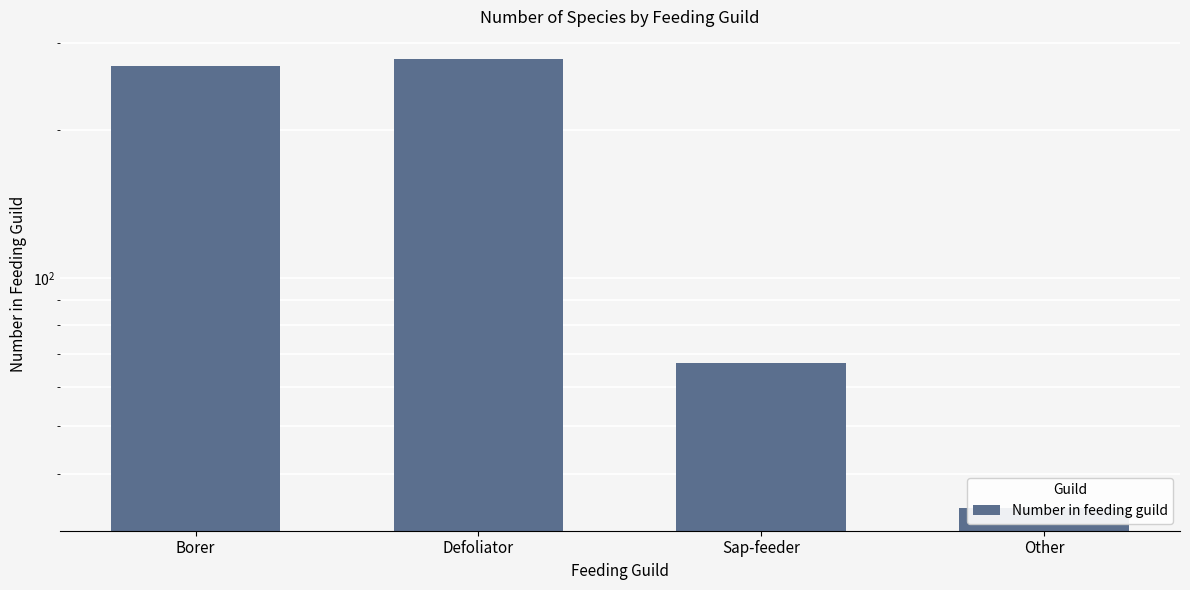

Where is the data nearest to the value 156?

Sap-feeder